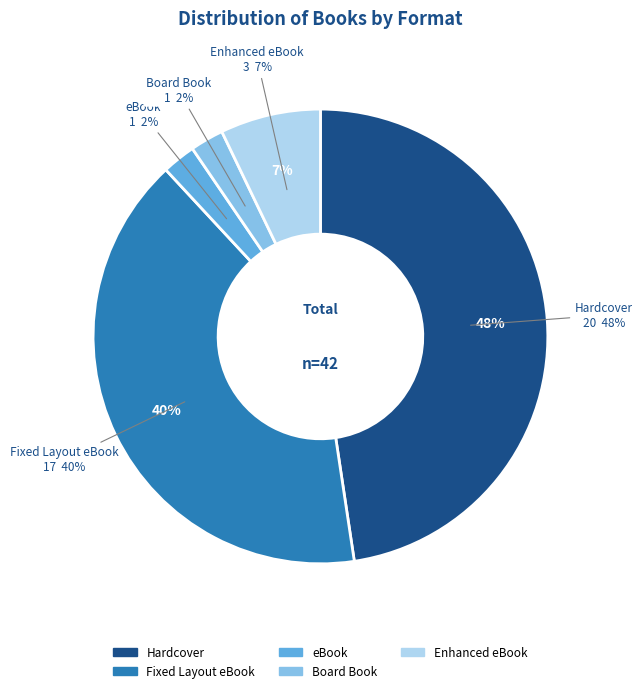

To the nearest percent, what portion does Other represent?

5%